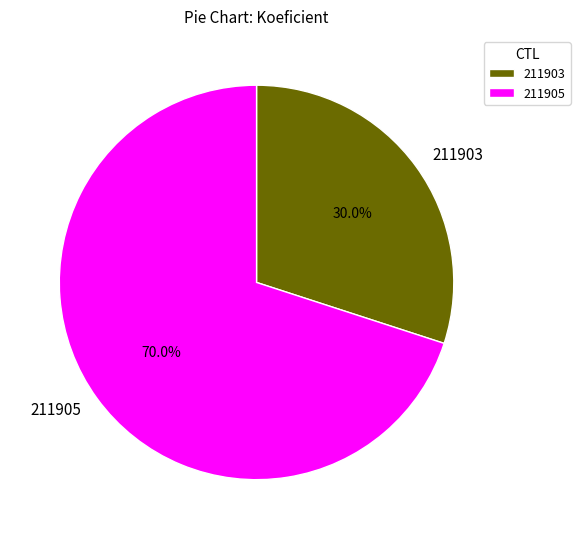

Which category accounts for the majority?

211905